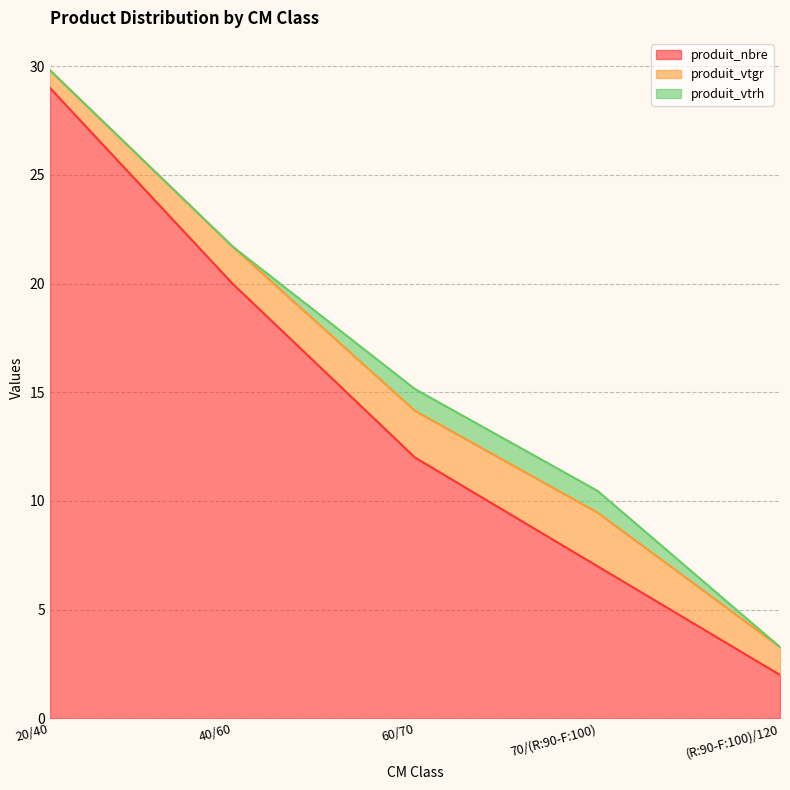

List the series in order of their peak value, lowest first.

produit_vtrh, produit_vtgr, produit_nbre